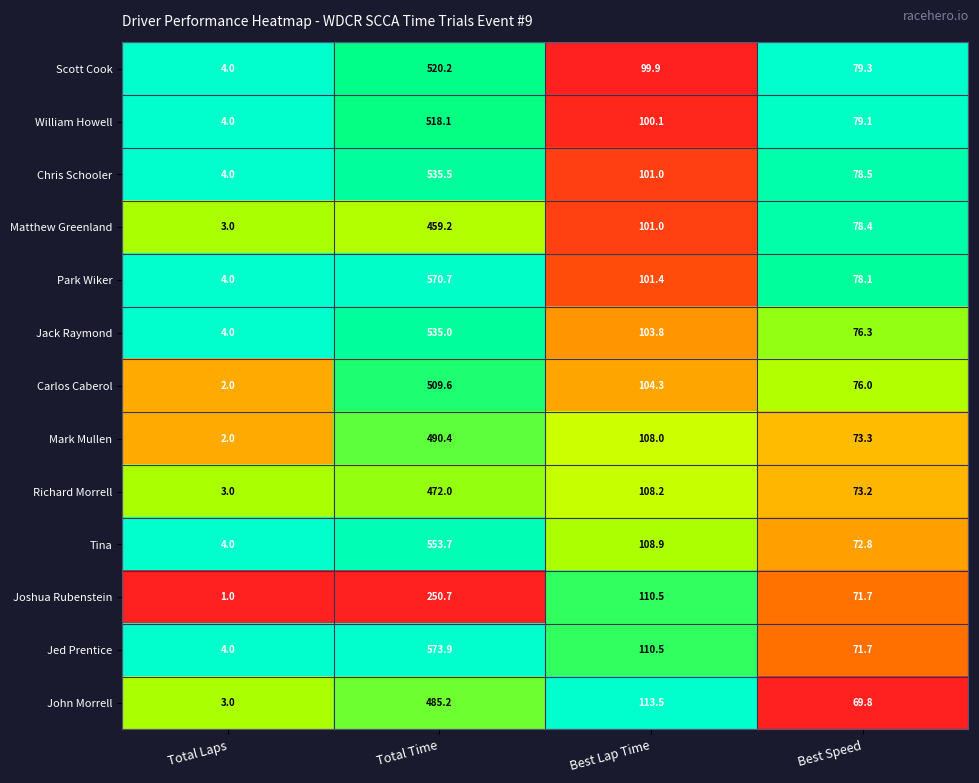

True or false: William Howell has a value of 0.8 at Total Laps.

False